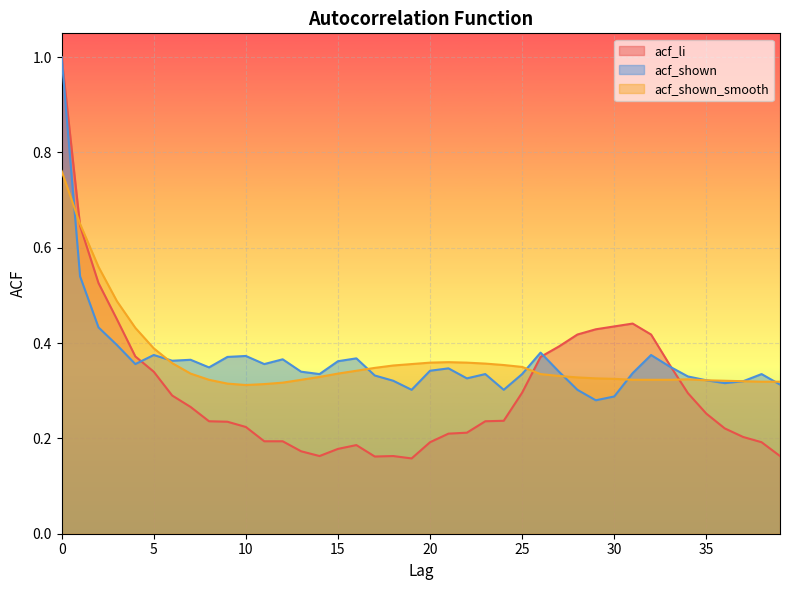

How many intersections are there between acf_shown_smooth and acf_shown?

7